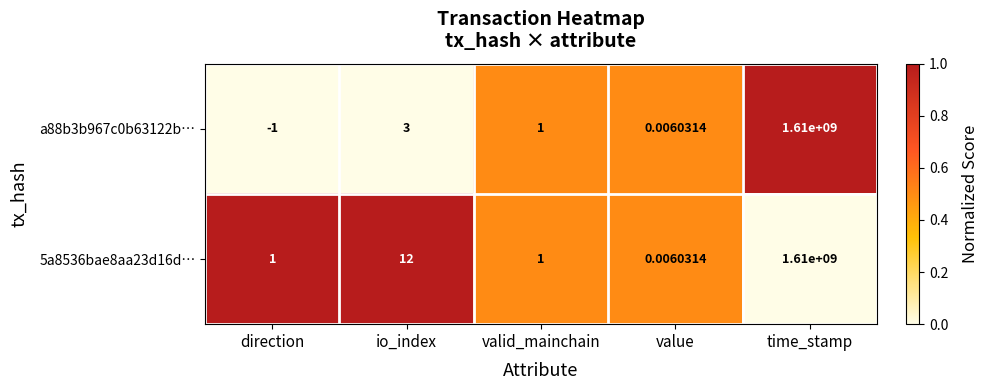

At which label does 5a8536bae8aa23d16d… reach its peak?

time_stamp